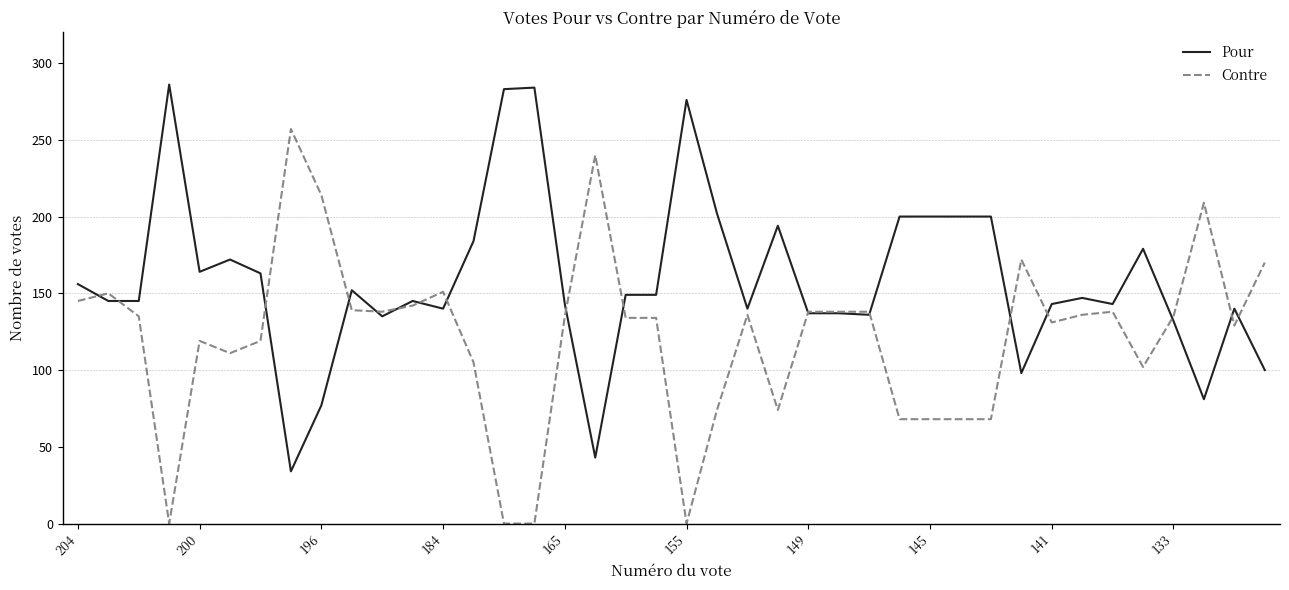

List the series in order of their overall mean, lowest first.

Contre, Pour